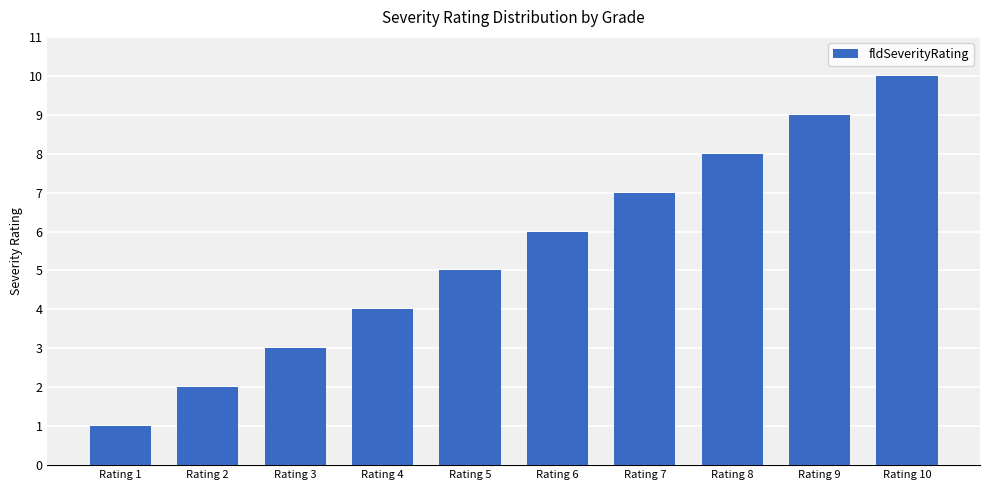

Does the chart contain stacked bars?

No